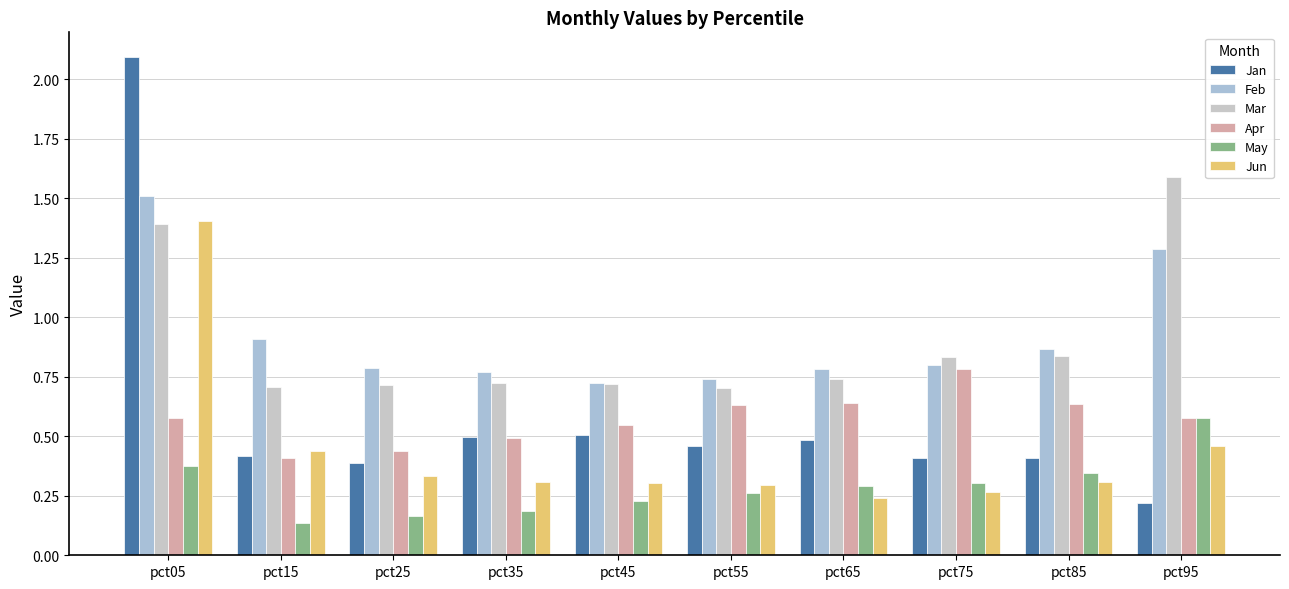

What is the total value across all series at pct45?

3.0